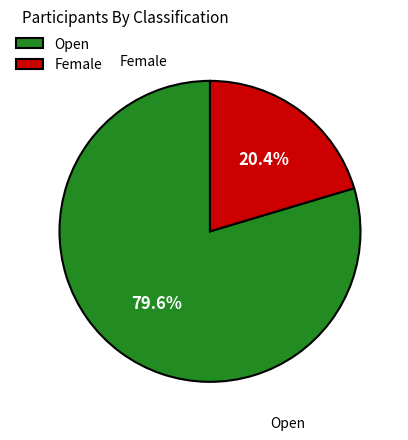

Is Female the majority of the pie?

No